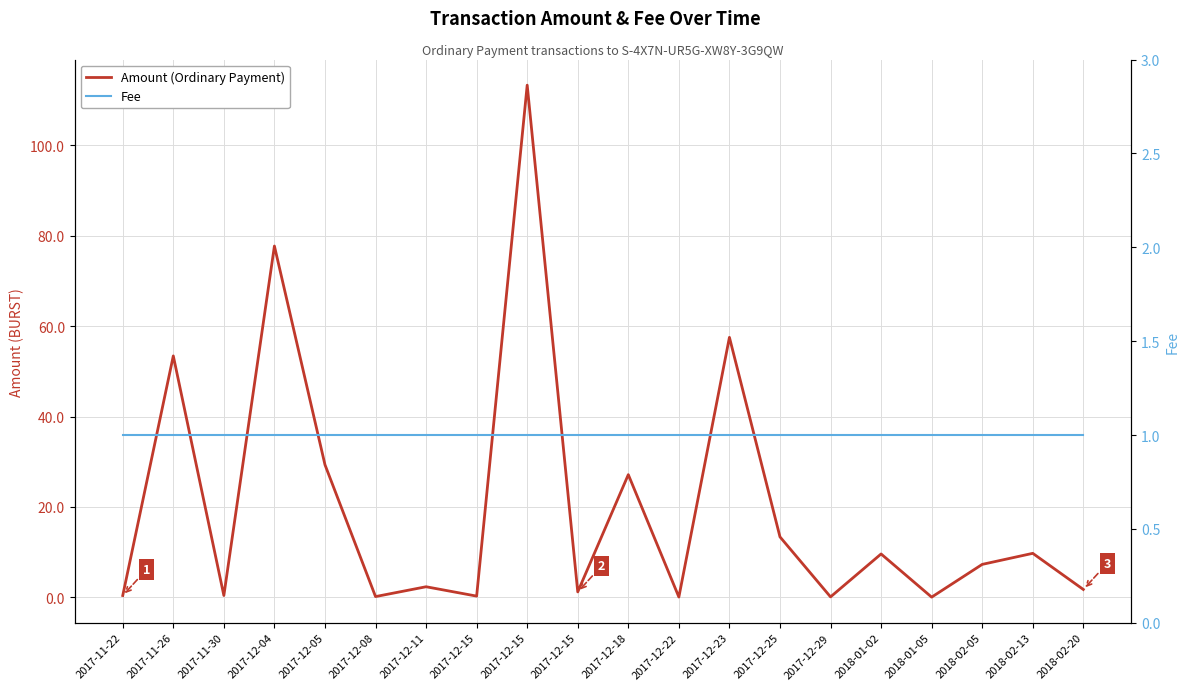

Between 2017-12-29 and 2017-12-15, which is larger?

2017-12-15